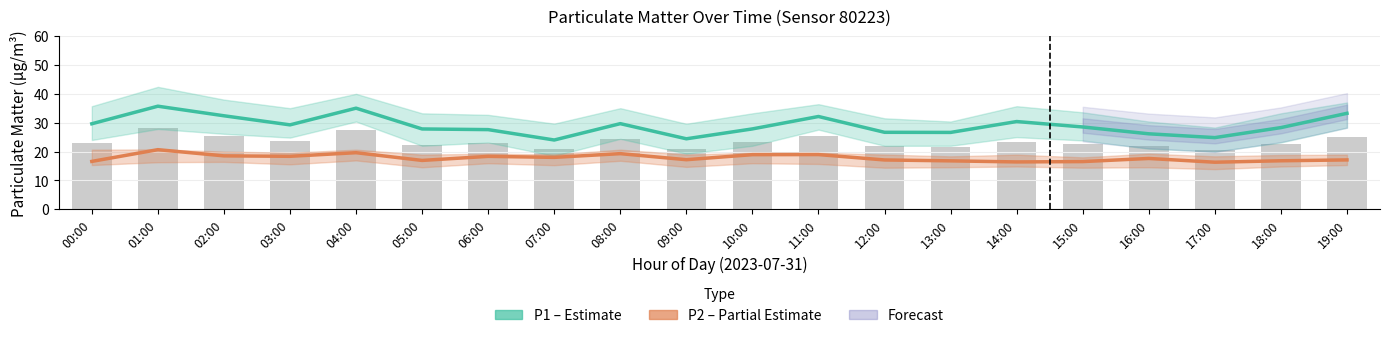

Which series has the largest range (max minus min)?

P1 (PM10)